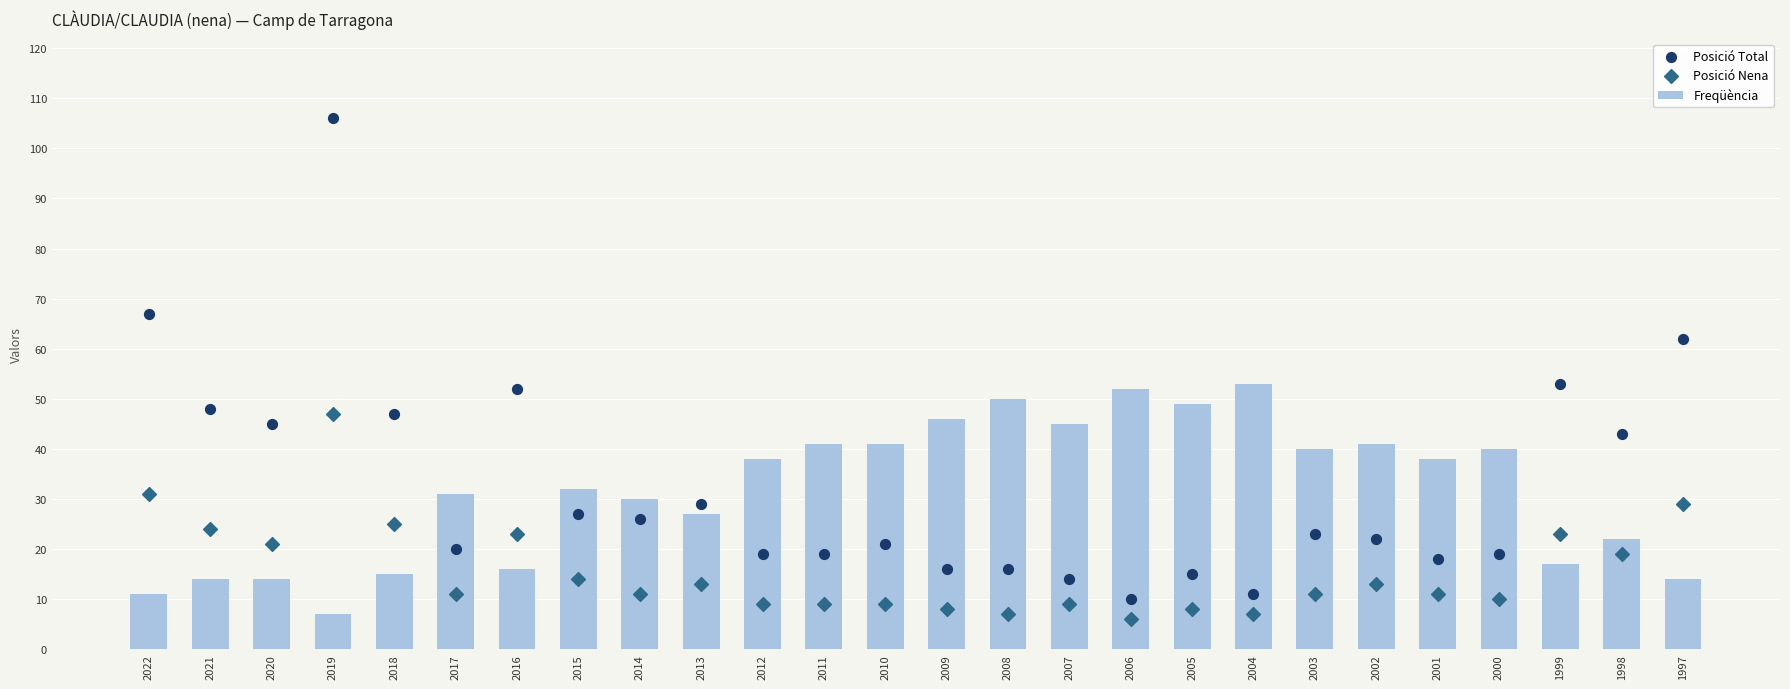

What is the total value across all series at 2010?

71